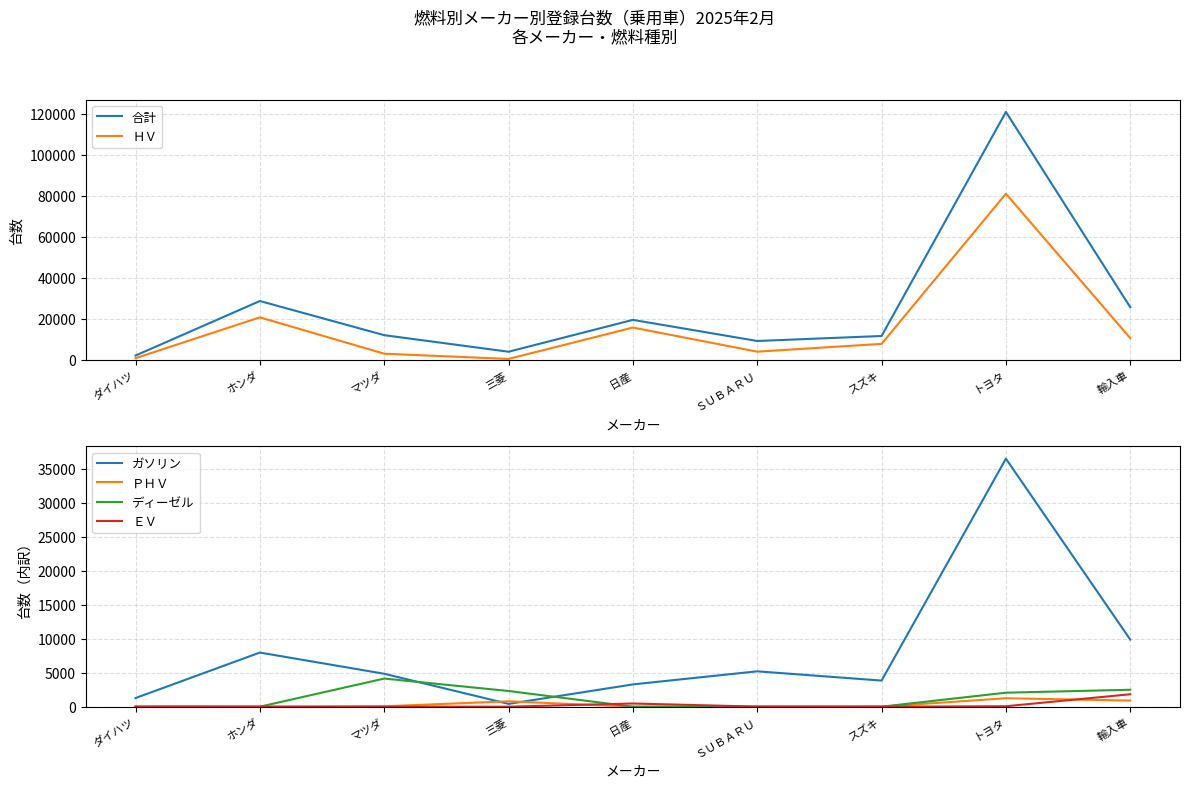

What position from the left is ホンダ?

2